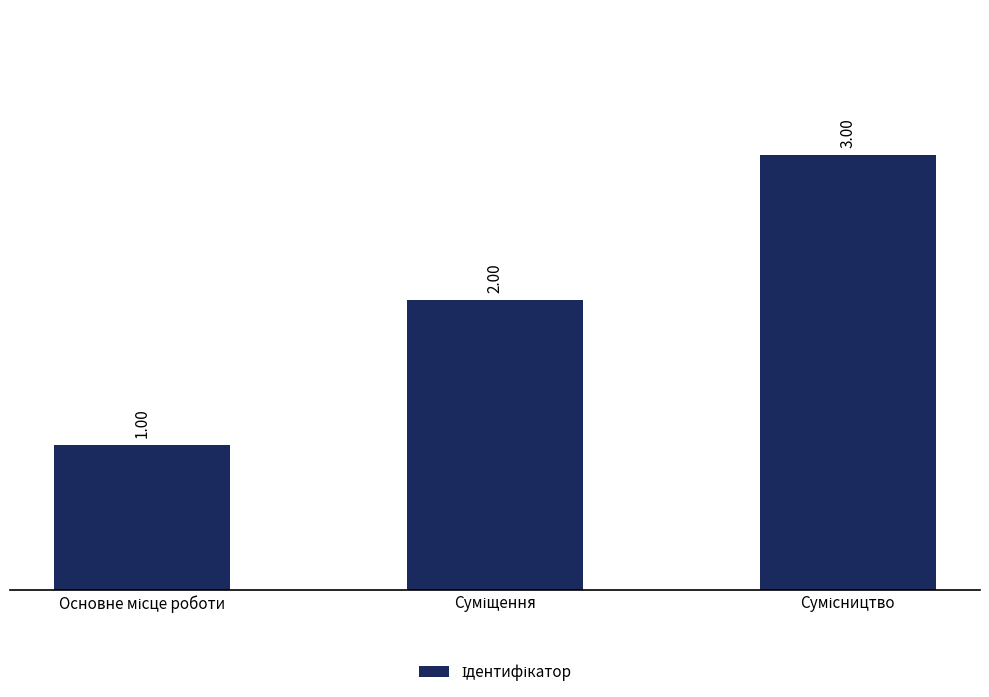

What is the sum of all values?

6